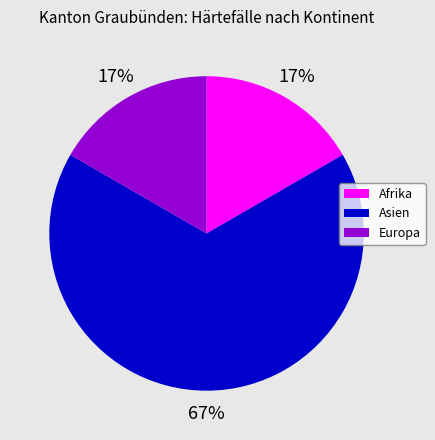

How many slices are in this pie chart?

3